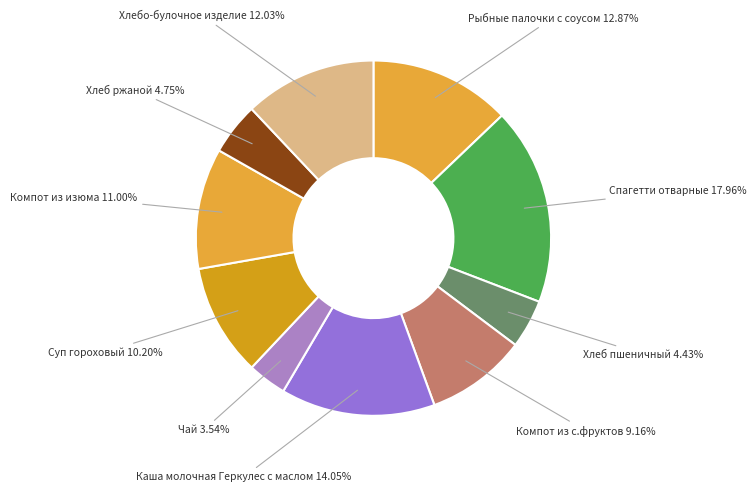

Which slice is the largest?

Спагетти отварные